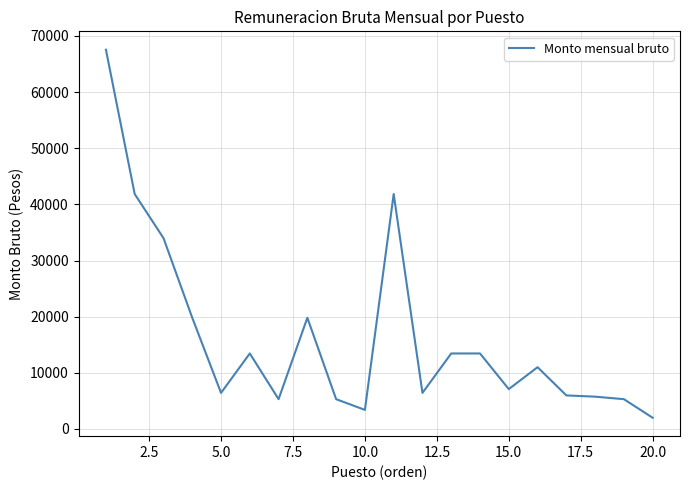

Does the chart have visible grid lines?

Yes